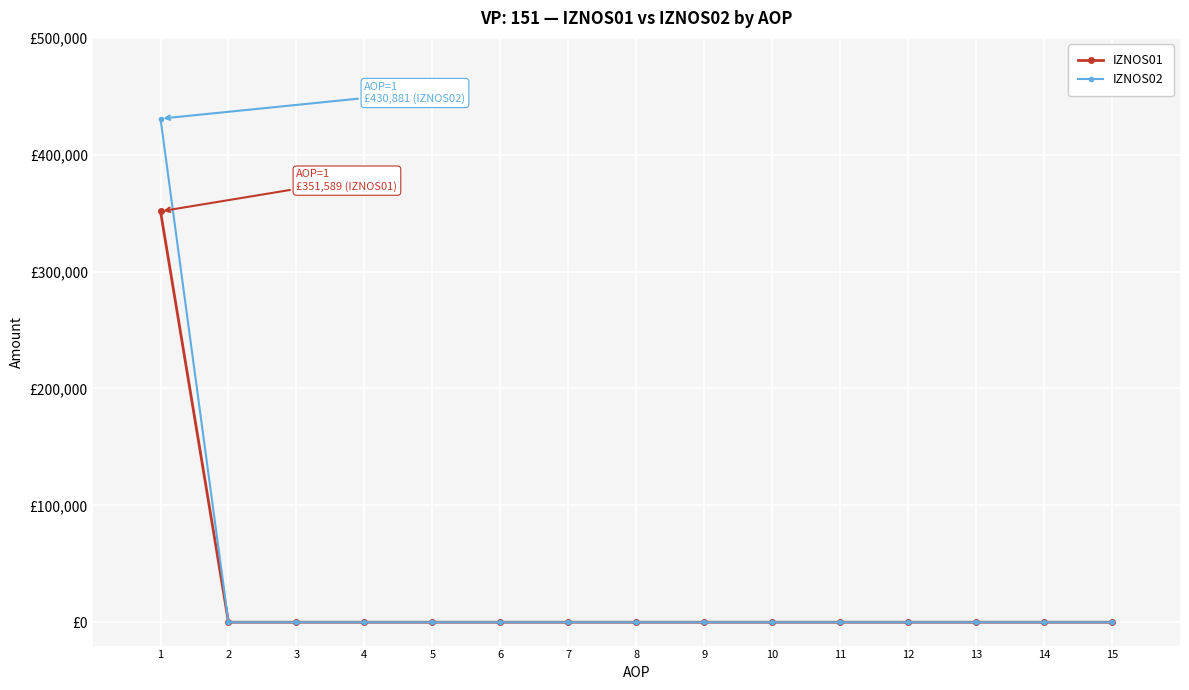

Is the value of IZNOS01 at 13 greater than the value of IZNOS02 at 11?

No